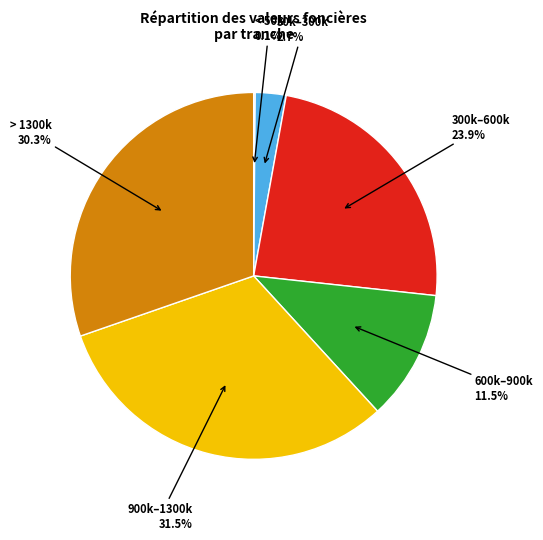

Is > 1300k the majority of the pie?

No